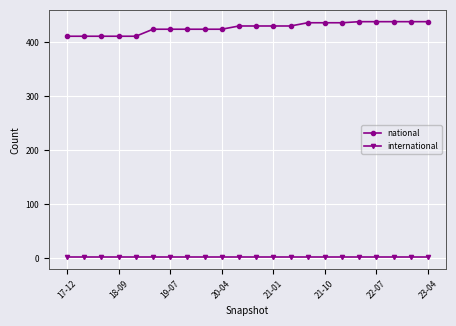

List the series in order of their overall mean, lowest first.

international, national